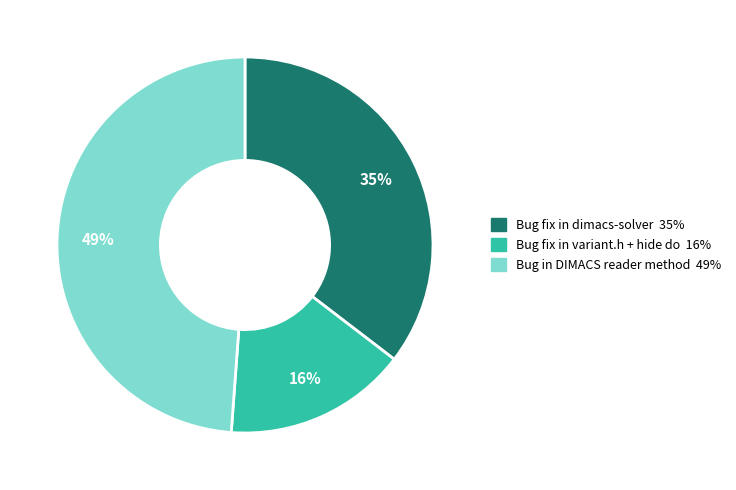

How many slices are in this pie chart?

3